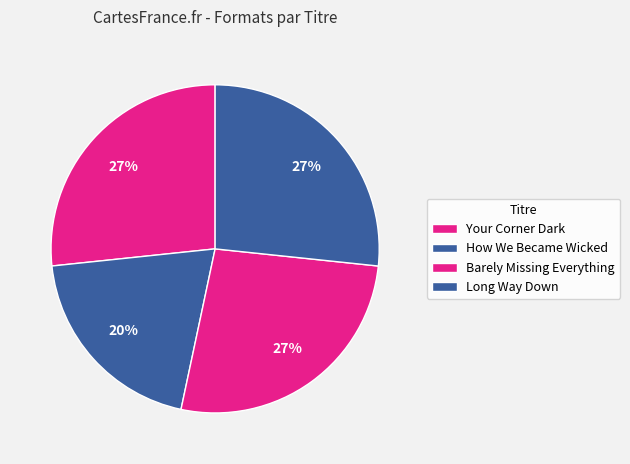

To the nearest percent, what is the difference between the largest and smallest slice percentages?

7%